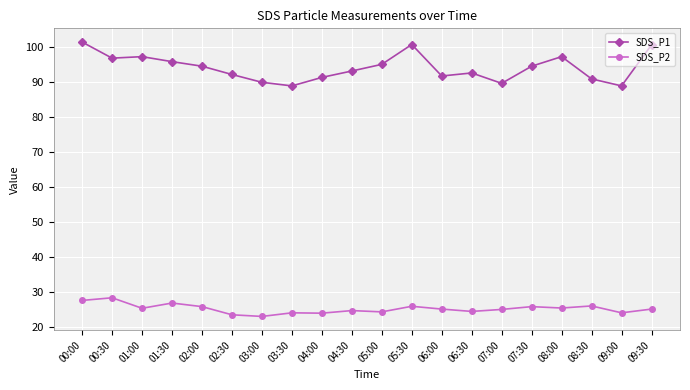

True or false: SDS_P2 and SDS_P1 intersect in this chart.

False